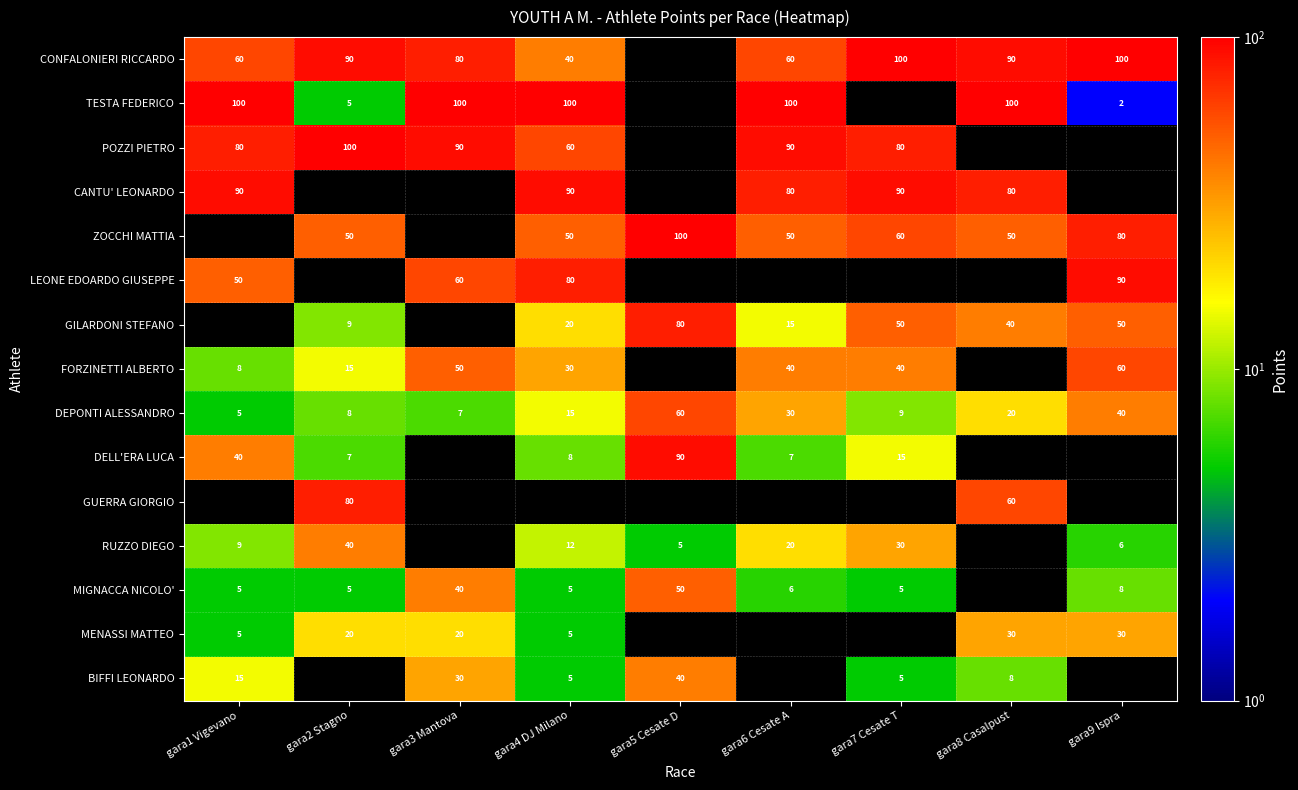

Is the value of LEONE EDOARDO GIUSEPPE at gara3 Mantova greater than the value of TESTA FEDERICO at gara6 Cesate A?

No